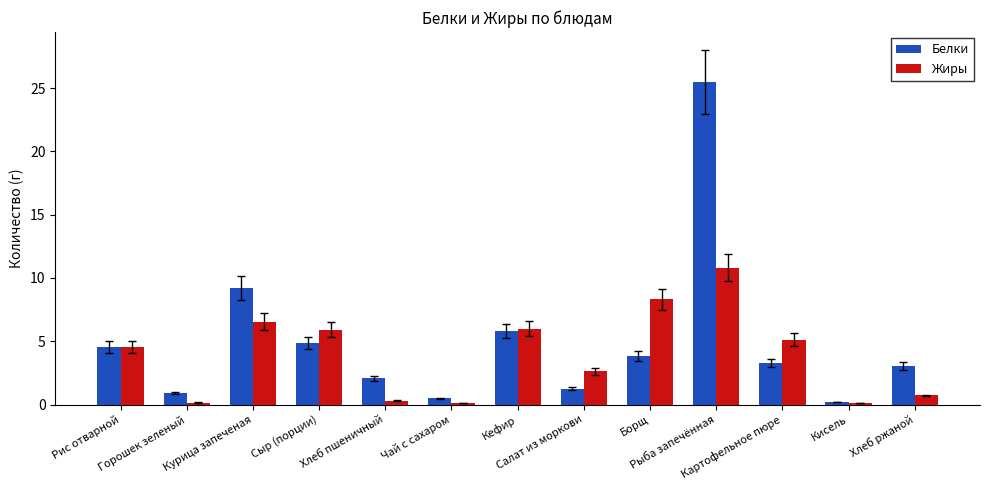

What is the maximum value shown in the chart?

25.5